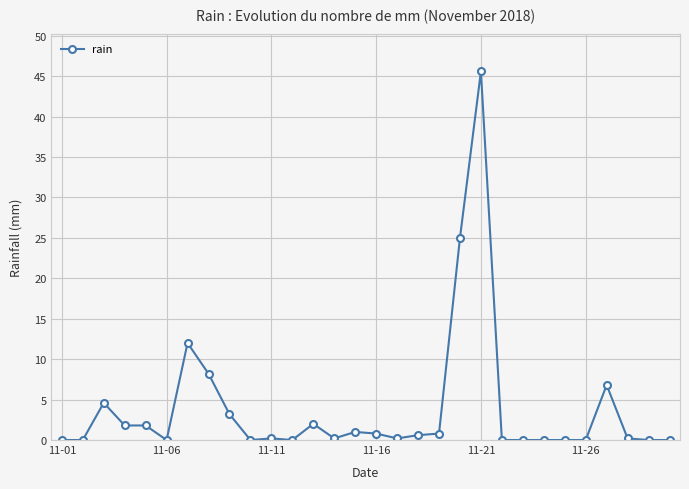

True or false: the data has more than 2 interior local peaks.

True